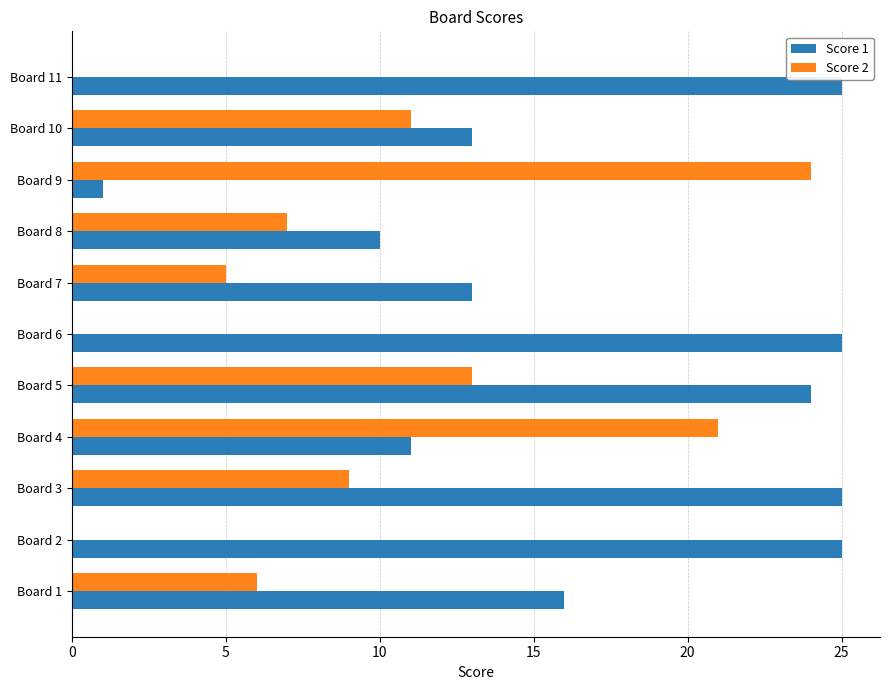

Is it true that Score 1 equals 11 at Board 4?

True